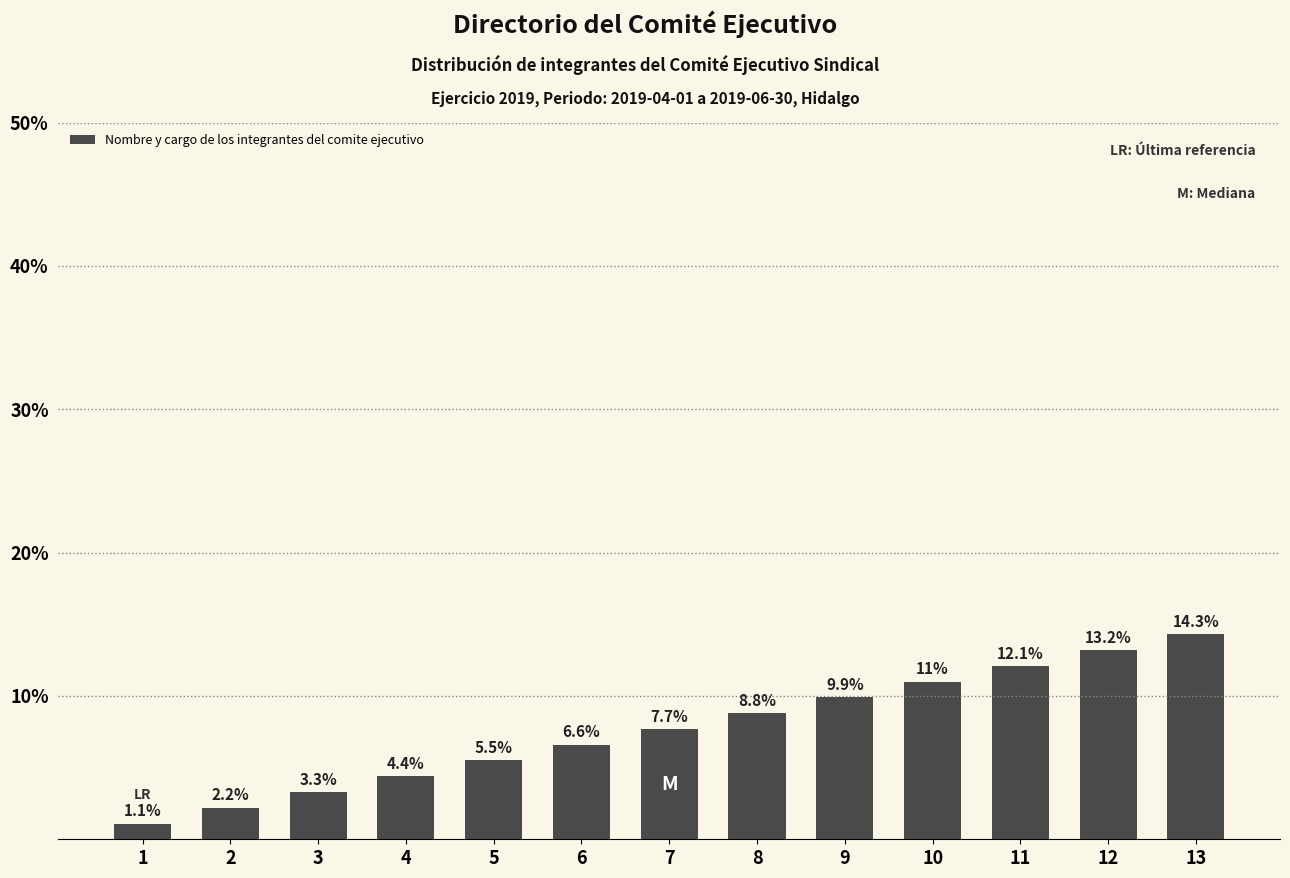

Which category has the highest value across all series?

13